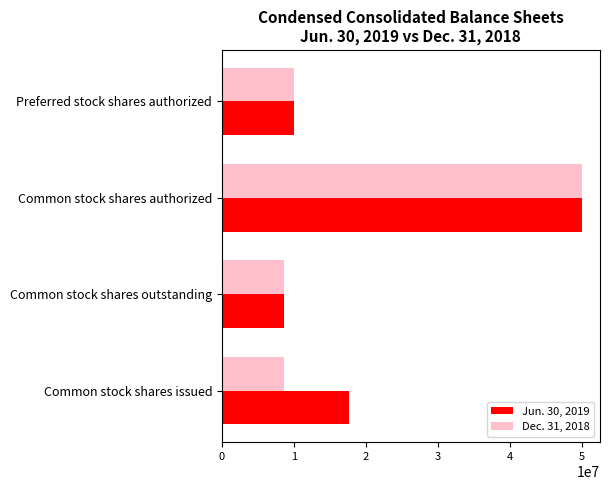

What is the difference between the highest and lowest values at Common stock shares issued?

9000000